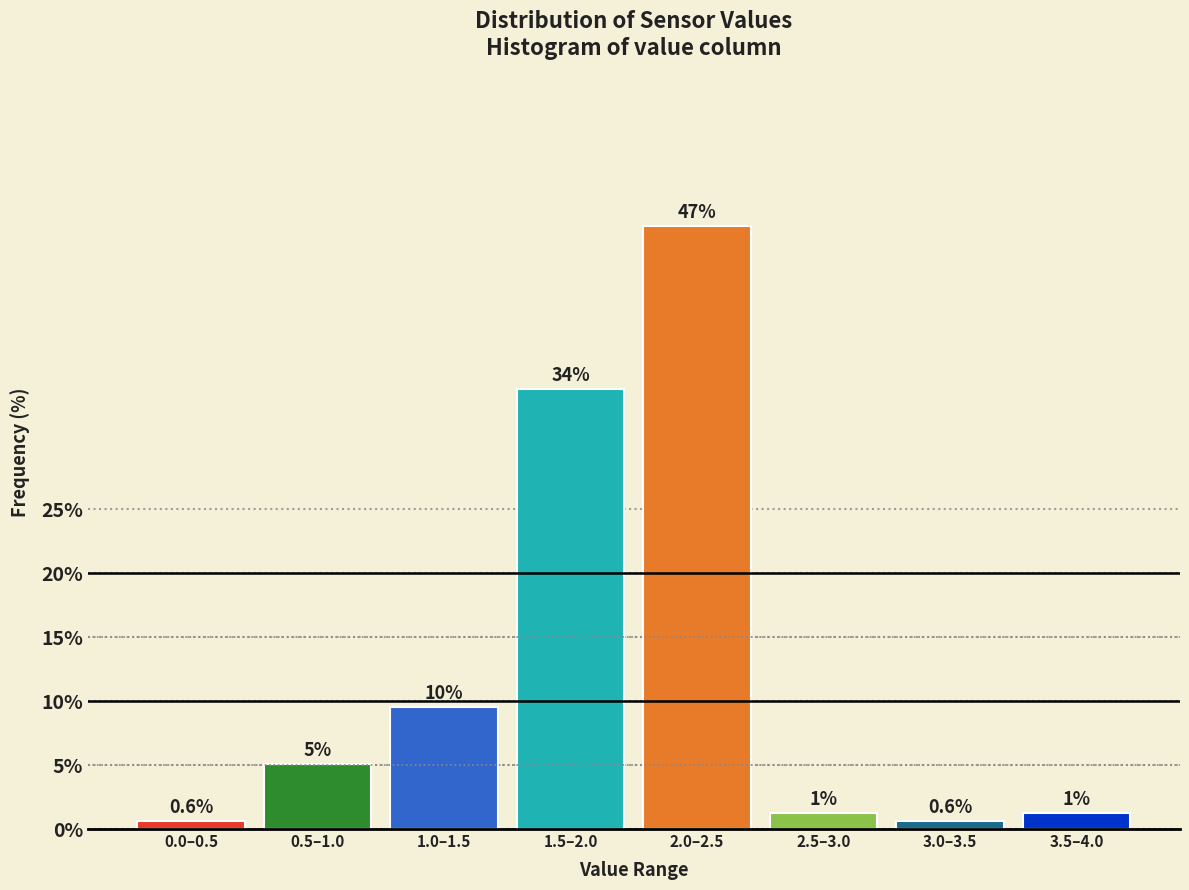

How many bars are there in total?

8